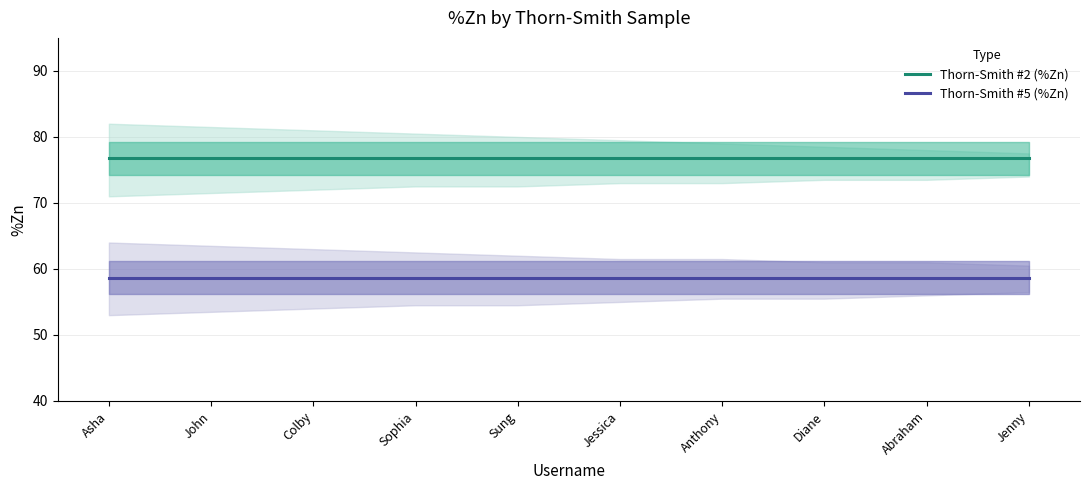

What is the minimum value for Thorn-Smith #5 (%Zn)?

58.7